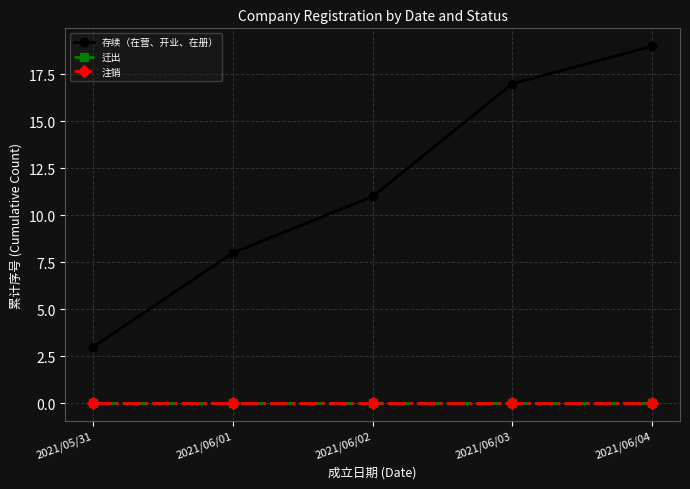

Which series changed the most between 2021/05/31 and 2021/06/02?

存续（在营、开业、在册）